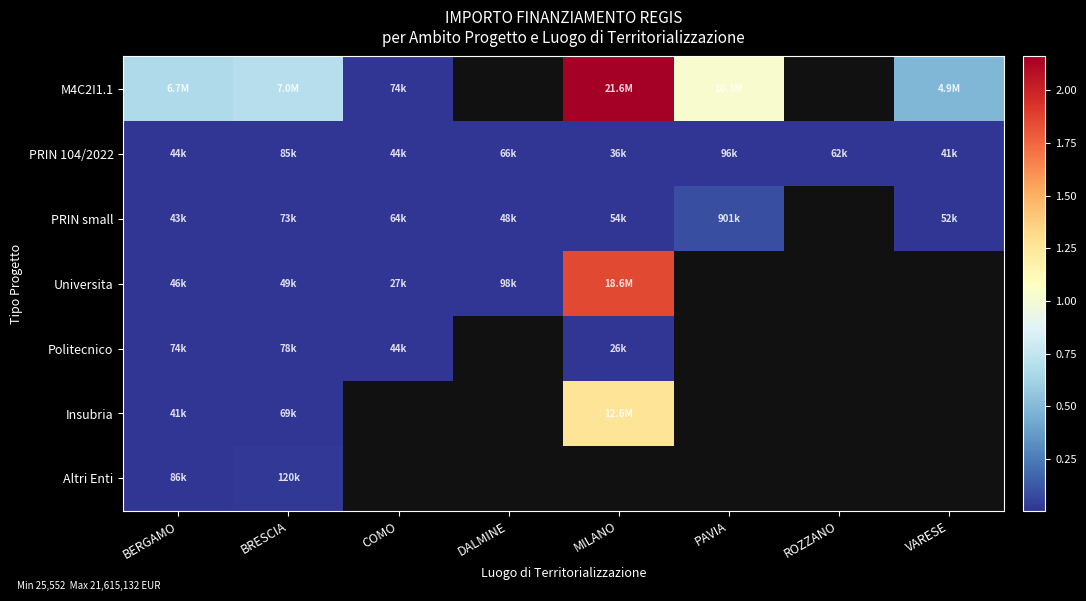

Between BRESCIA and DALMINE, which series saw the biggest shift?

Universita